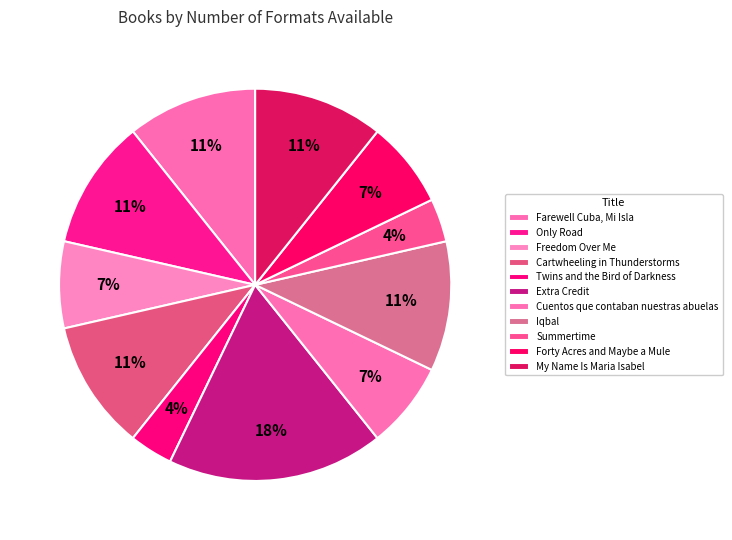

To the nearest percent, what is the combined percentage of Twins and the Bird of Darkness and Iqbal?

14%